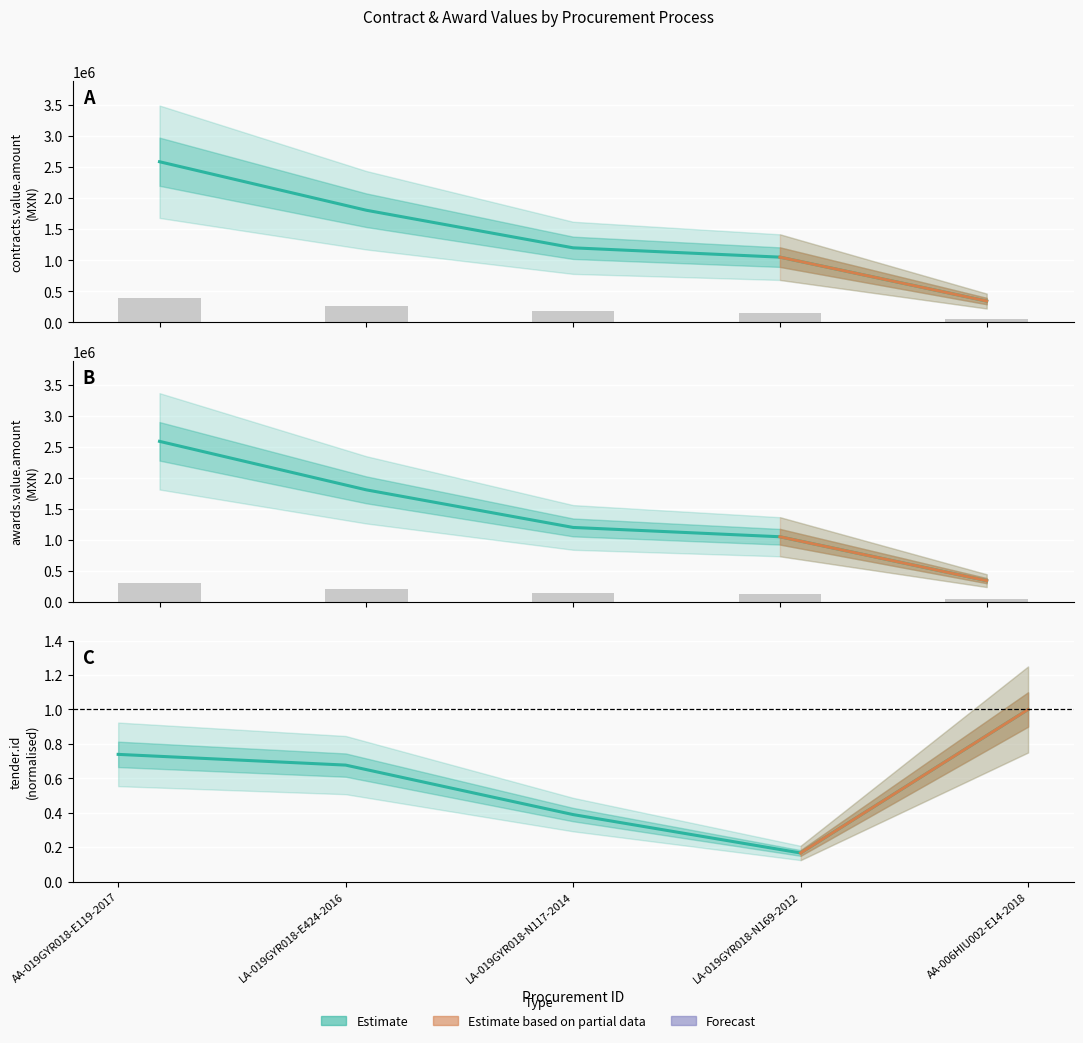

The value of awards.value.amount at LA-019GYR018-N117-2014 is 650173.1. True or false?

False